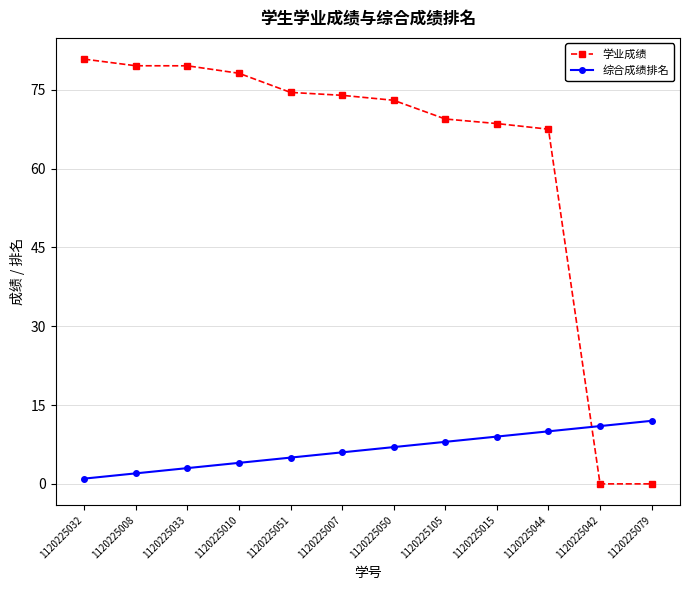

What is the average value of the 综合成绩排名 series?

6.5